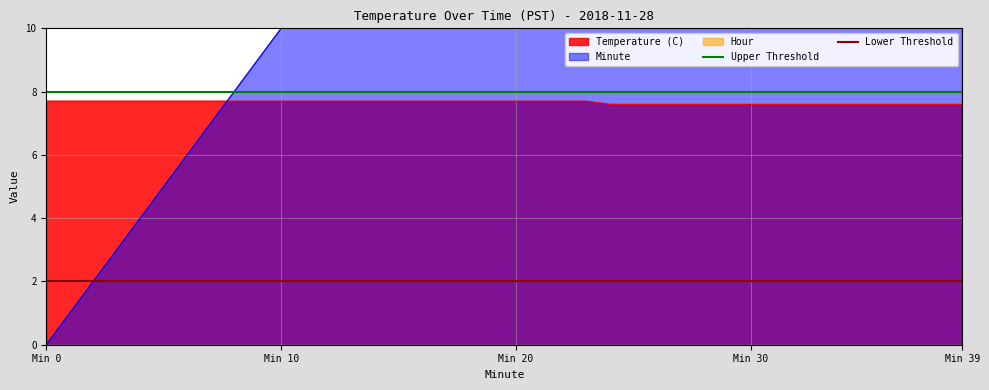

What is the maximum value for Temperature (C)?

7.7